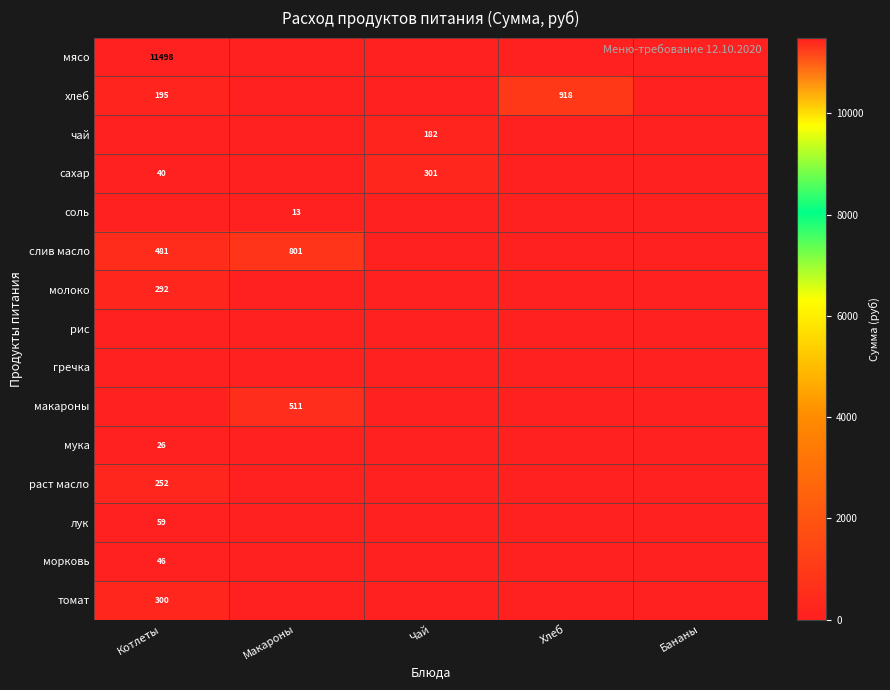

Is it true that морковь equals 23 at Котлеты?

False